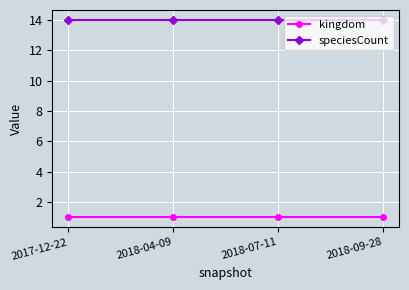

What is the total value across all series at 2018-09-28?

15